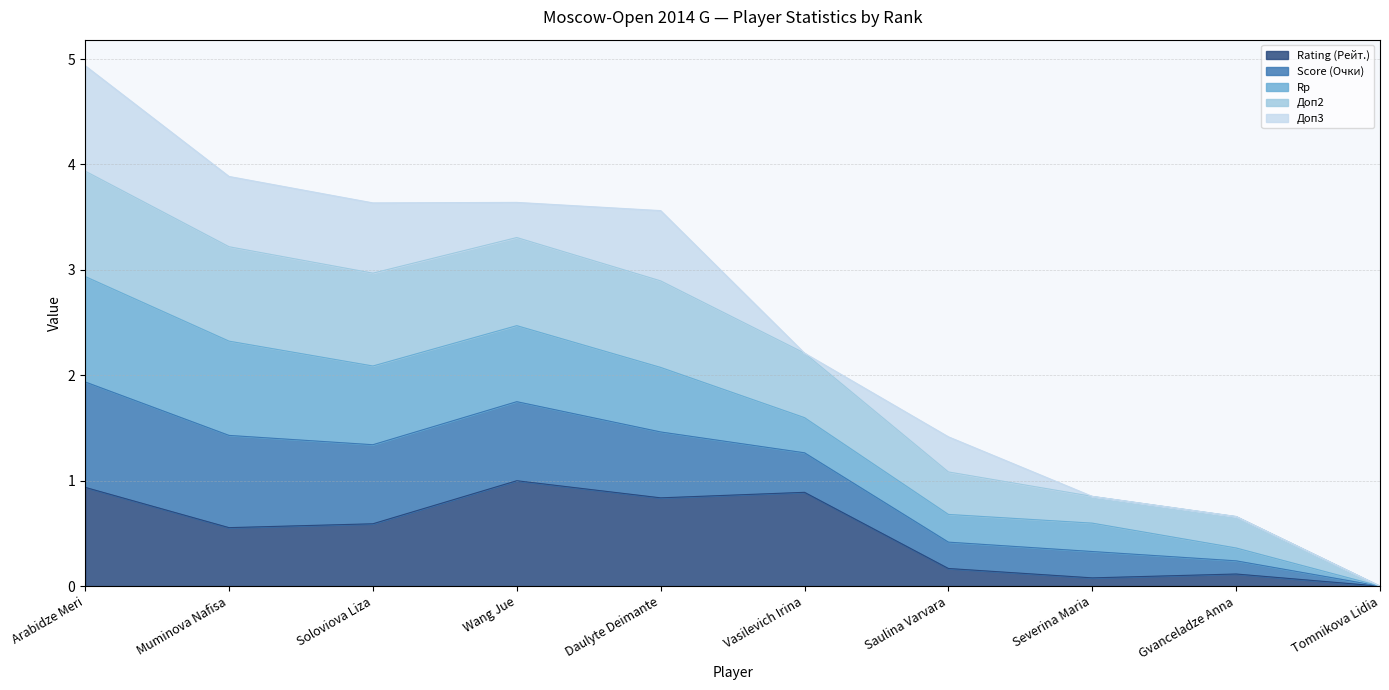

True or false: Score (Очки) and Доп2 cross at least once.

False